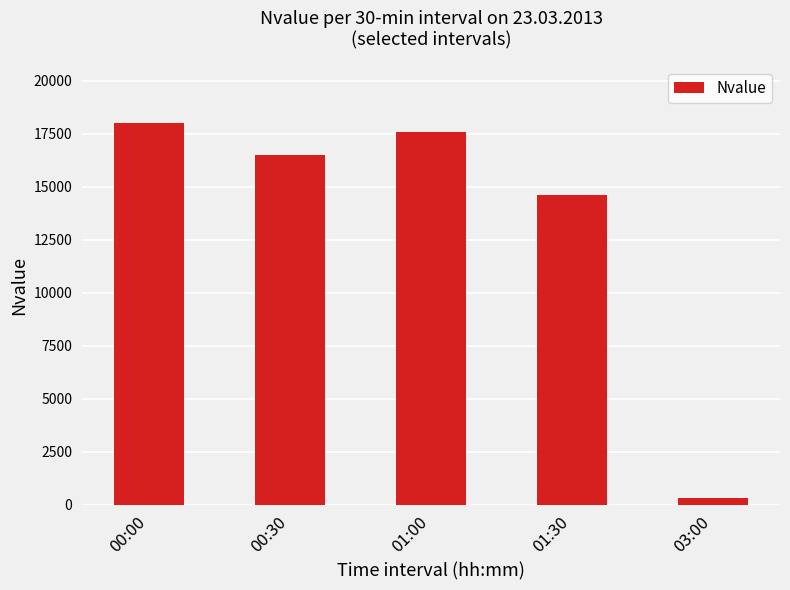

The value at 00:00 is 5823. True or false?

False